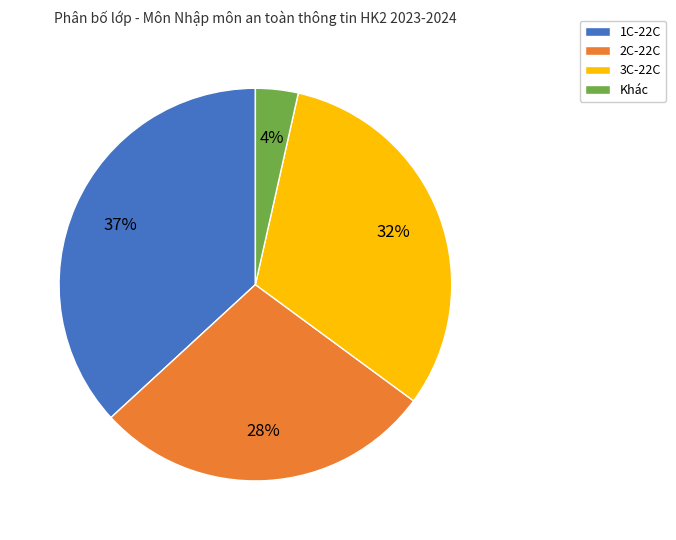

Is it true that 3C-22C is 3% of the pie?

False